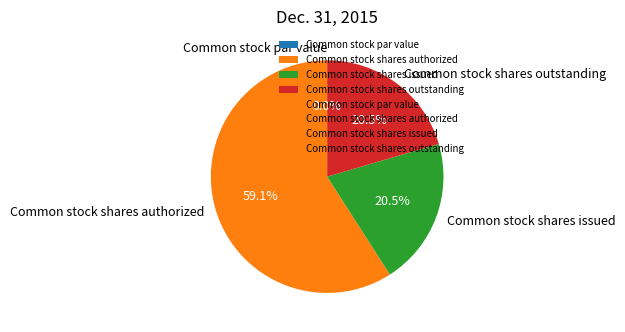

To the nearest percent, what is the difference between the Common stock shares authorized and Common stock shares outstanding slice percentages?

39%